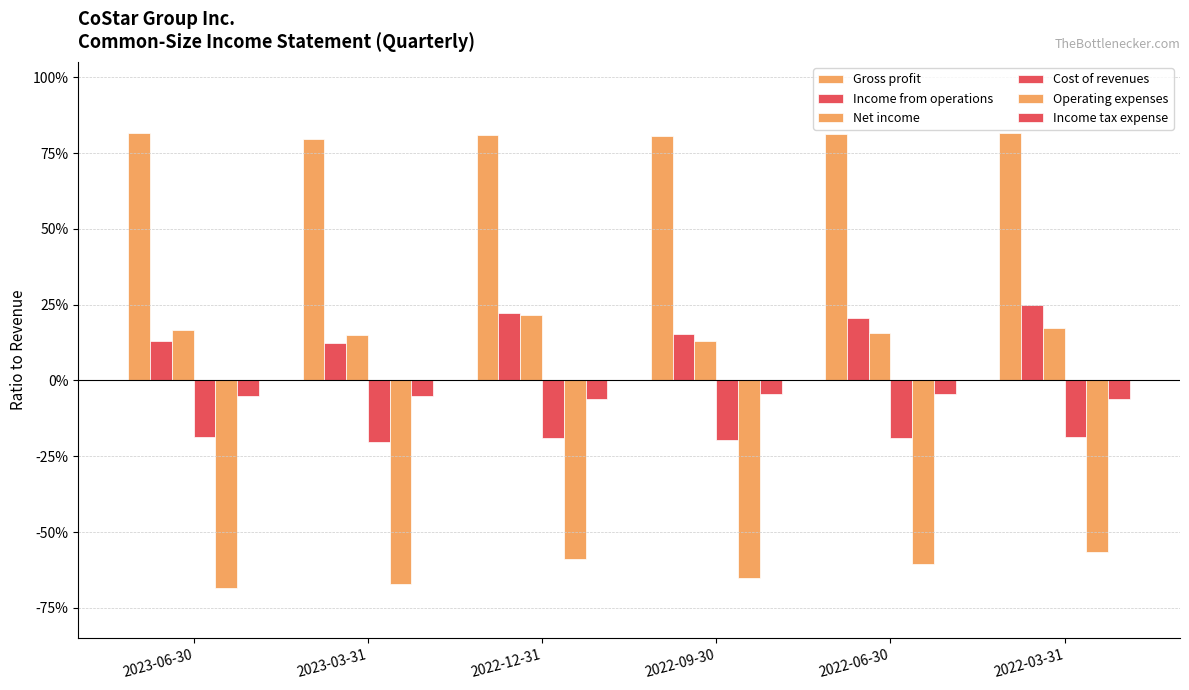

Are the bars horizontal?

No